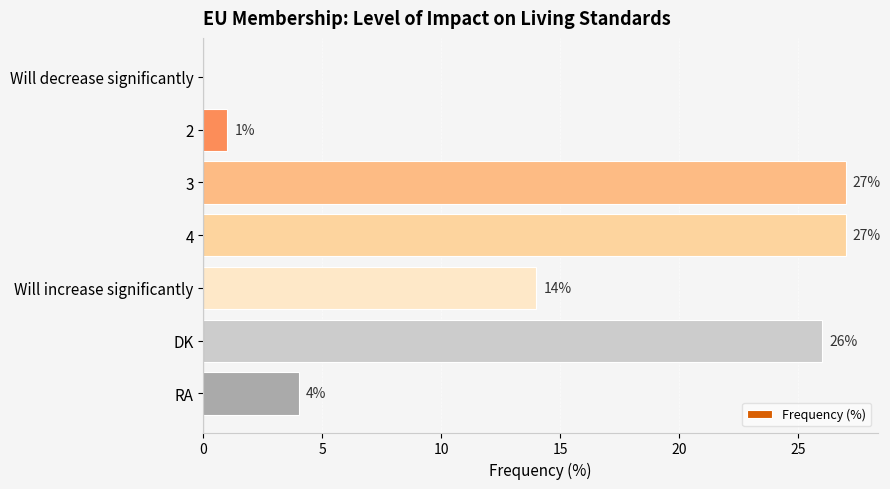

Reading top to bottom, what are all the values shown in this chart?

Will decrease significantly=0	2=1	3=27	4=27	Will increase significantly=14	DK=26	RA=4